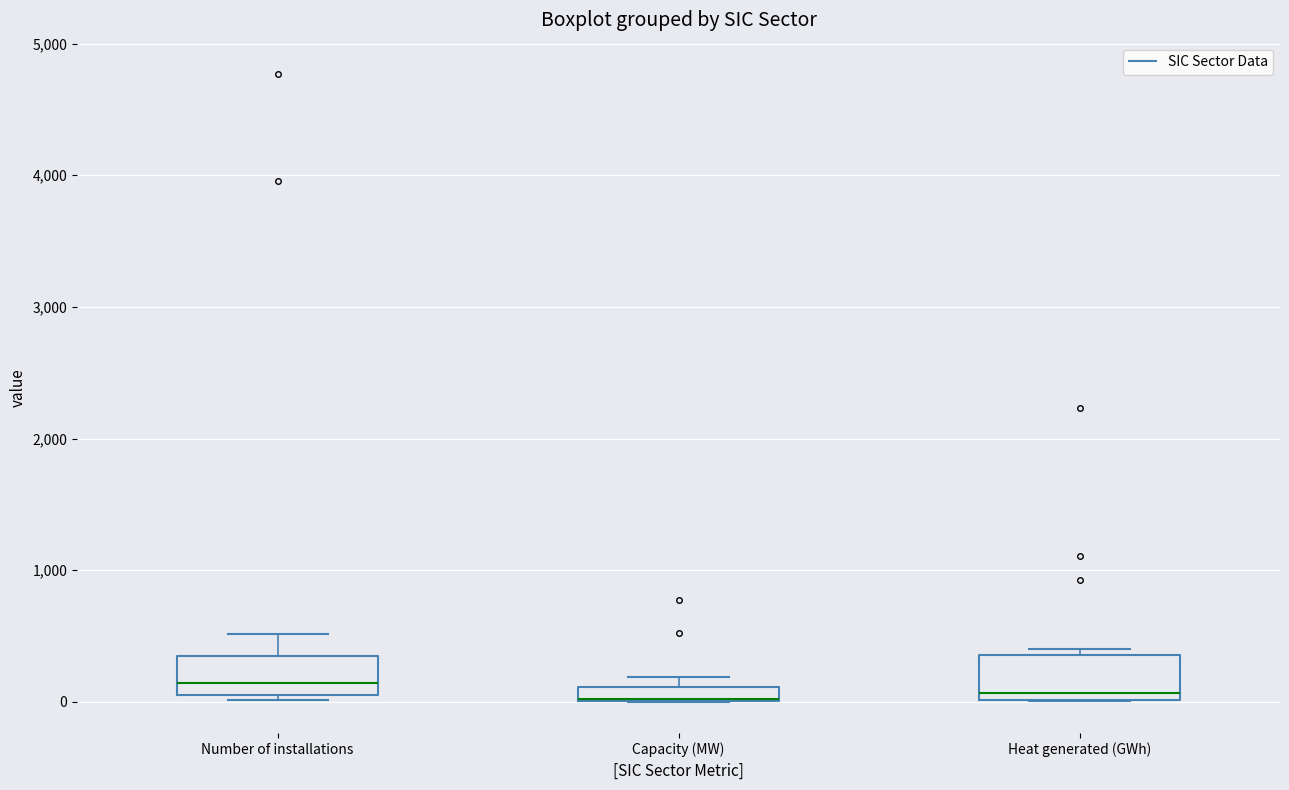

Where is the lower edge of the box for Number of installations on the y-axis? The values are not printed on the chart, so give them approximately, as read against the axis.

100